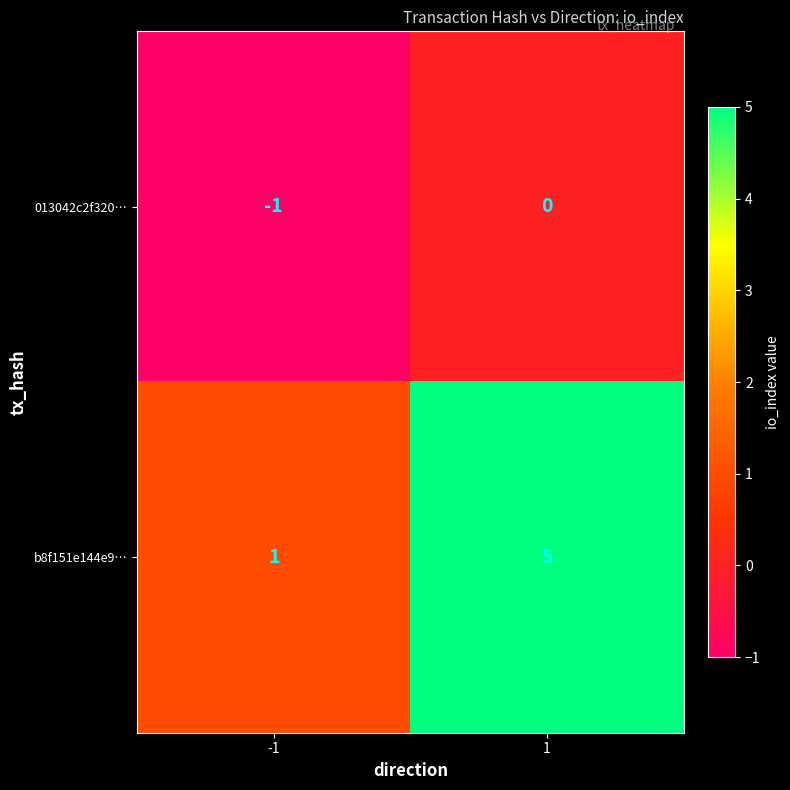

Rank the series by their maximum value, from lowest to highest.

013042c2f320…, b8f151e144e9…